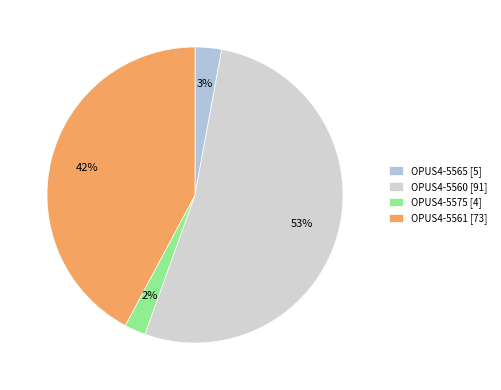

What is the largest slice in the pie chart?

OPUS4-5560